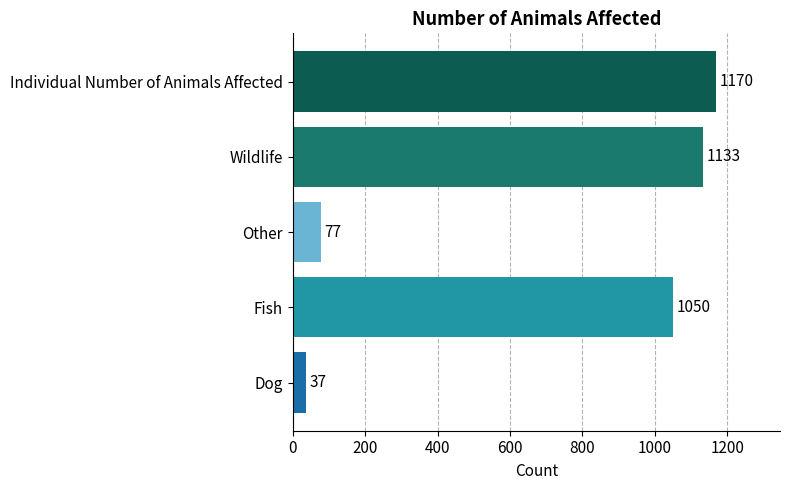

Between Wildlife and Dog, which is larger?

Wildlife